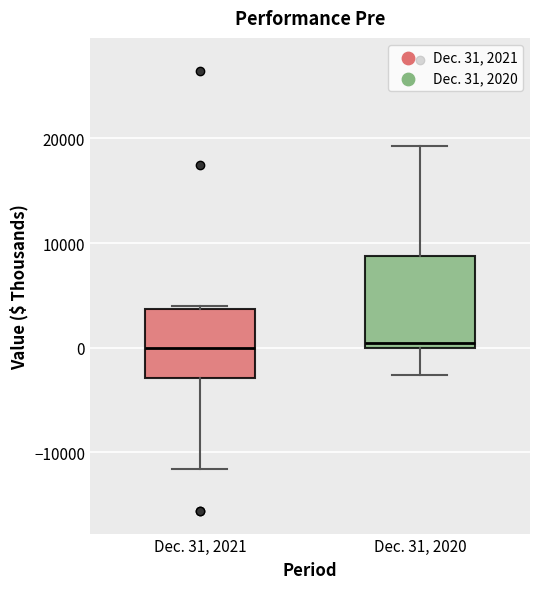

Reading left to right, transcribe this box plot: for each box, give where its median line is, the range the box spans, and where its two whiskers end, as read against the y-axis. The values are not printed on the chart, so give them approximately, as read against the axis.

Dec. 31, 2021: median 0, box -3000 to 4000, whiskers -12000 to 4000 (just above the box's upper edge)
Dec. 31, 2020: median 0 (just above the box's lower edge), box 0 to 9000, whiskers -3000 to 19000